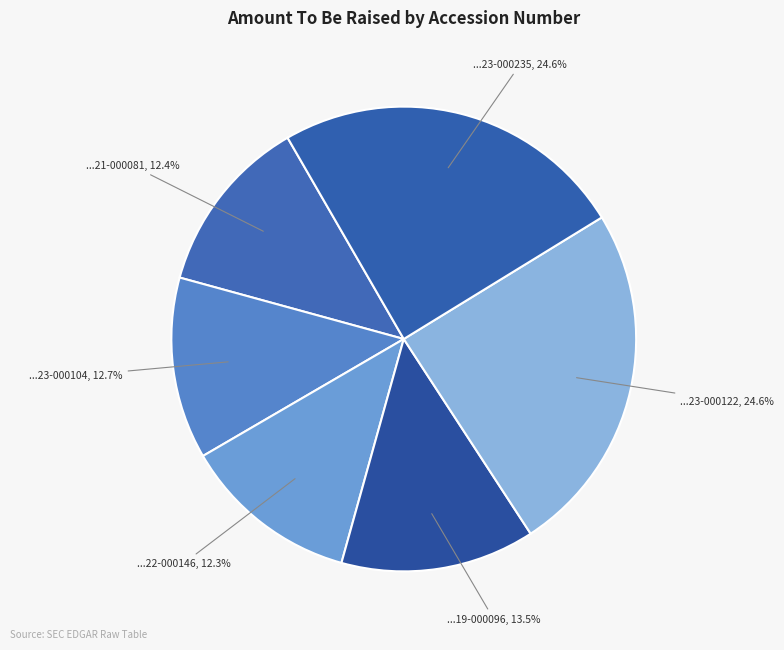

Count the number of slices in the pie.

6